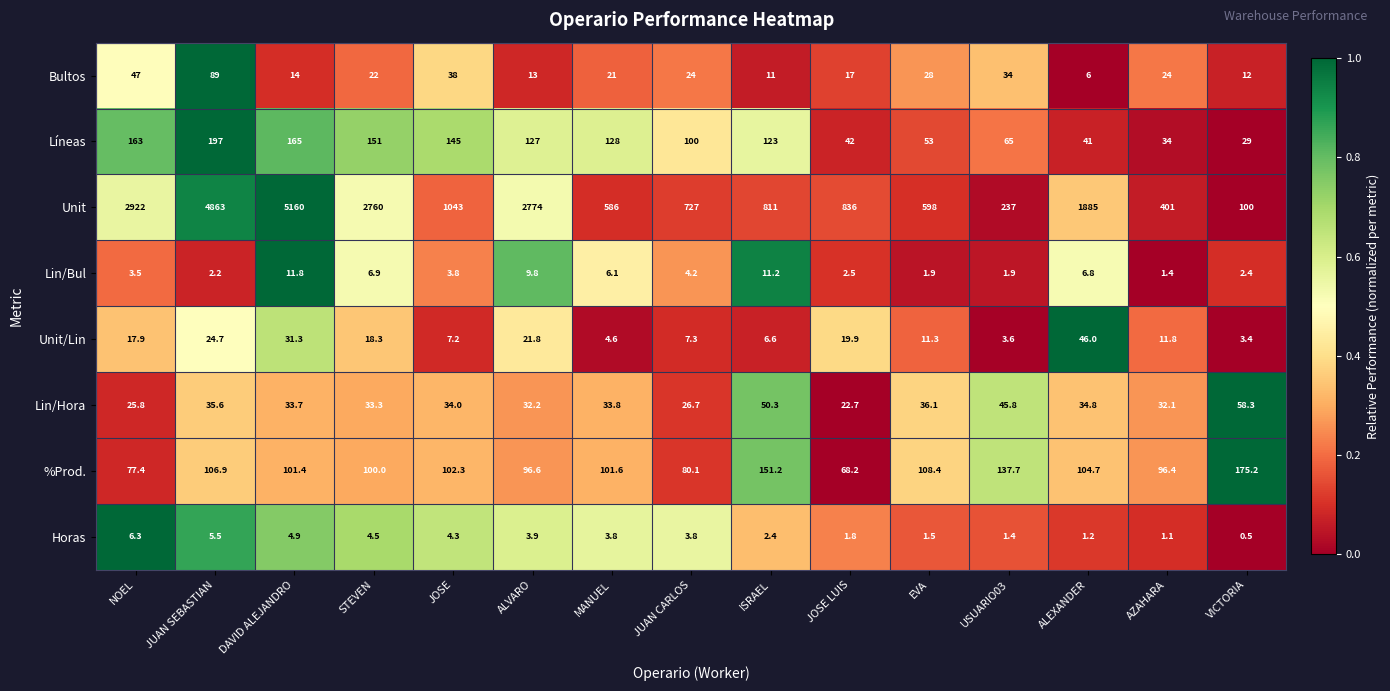

What is the minimum value shown in the chart?

0.5